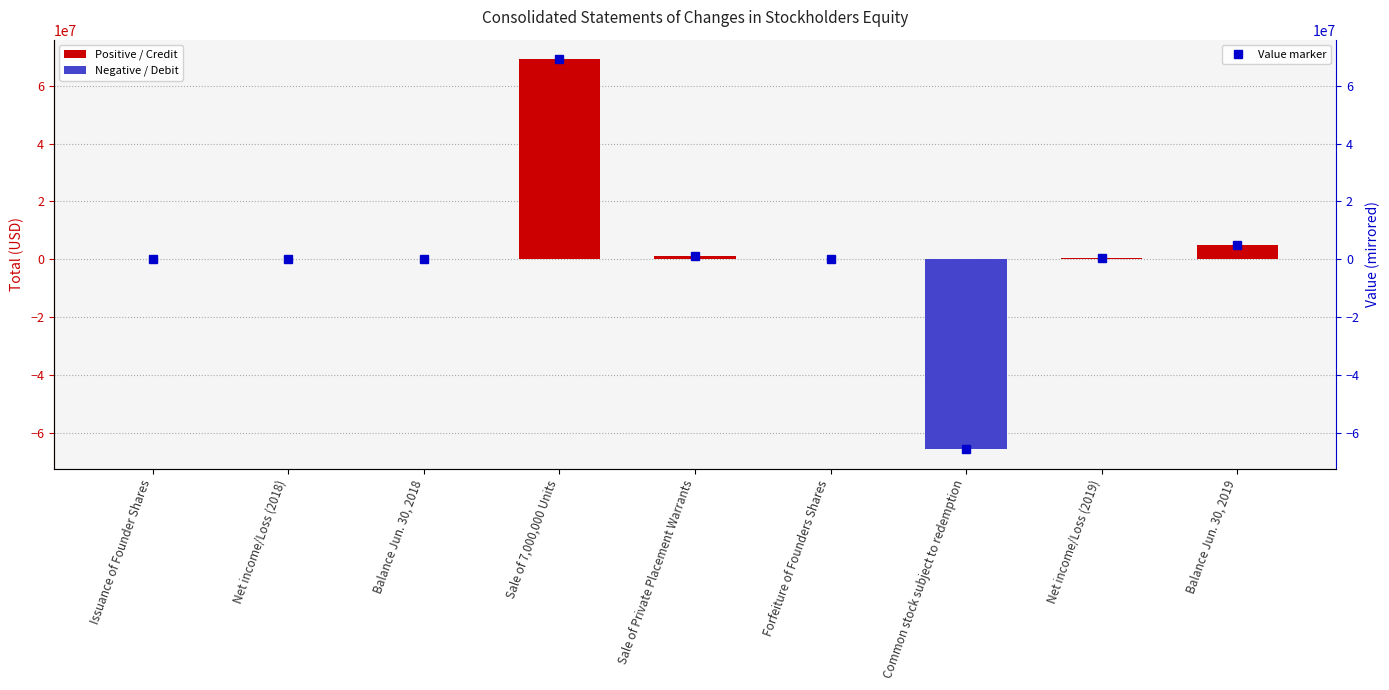

Rank the categories by value from lowest to highest.

Common stock subject to redemption, Net income/Loss (2018), Forfeiture of Founders Shares, Balance Jun. 30, 2018, Issuance of Founder Shares, Net income/Loss (2019), Sale of Private Placement Warrants, Balance Jun. 30, 2019, Sale of 7,000,000 Units